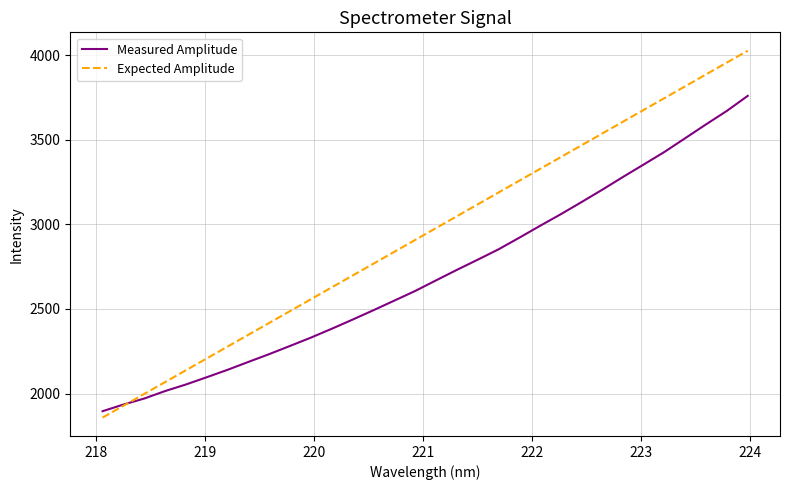

Which series has the widest spread of values?

Expected Amplitude